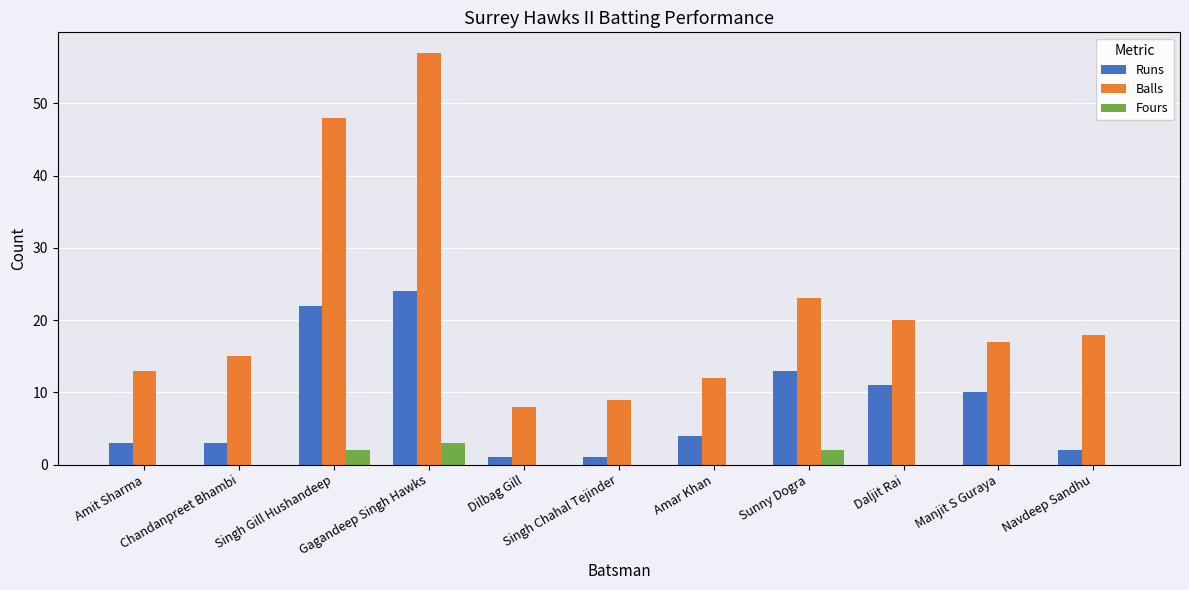

Is the value of Fours at Manjit S Guraya greater than the value of Balls at Amit Sharma?

No